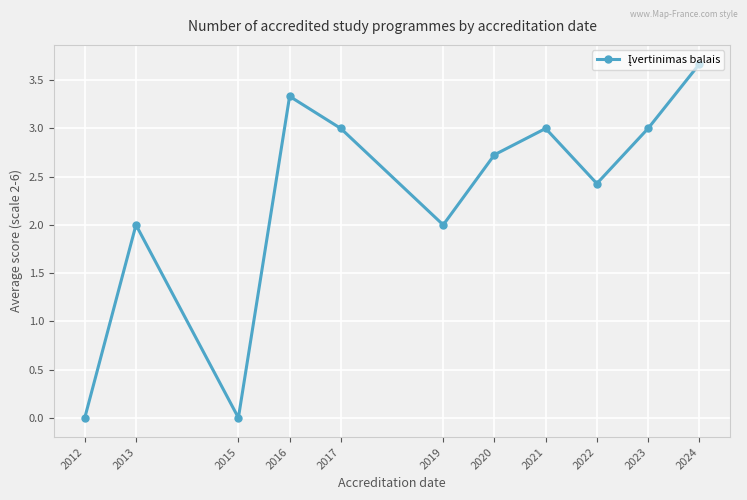

How many distinct data groups are displayed?

1